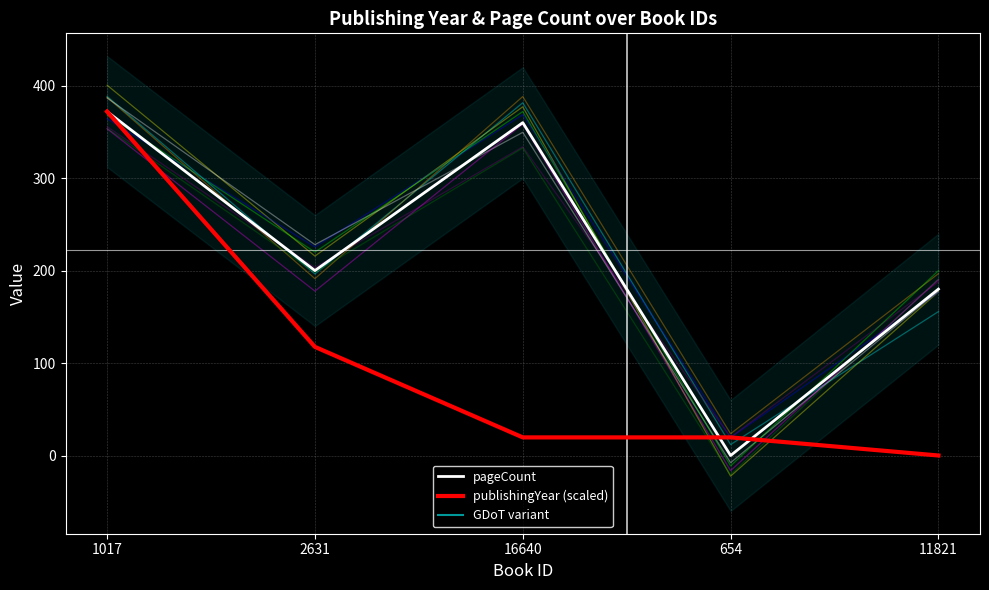

Reading left to right, list all the values displayed in this chart.

variant_0: 388.4	196.3	381.5	11.8	155.7
pageCount: 372.0	200.0	360.0	0.0	180.0
publishingYear (scaled): 372.0	117.5	19.6	19.6	0.0